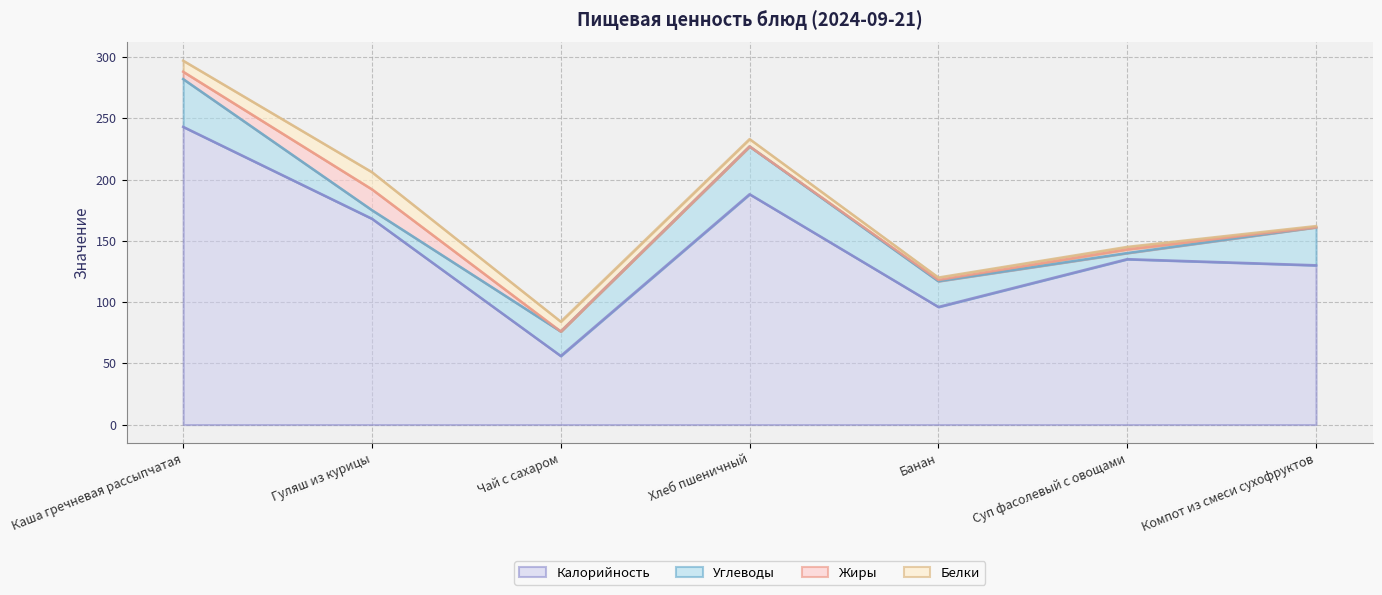

What is the total value across all series at Суп фасолевый с овощами?

145